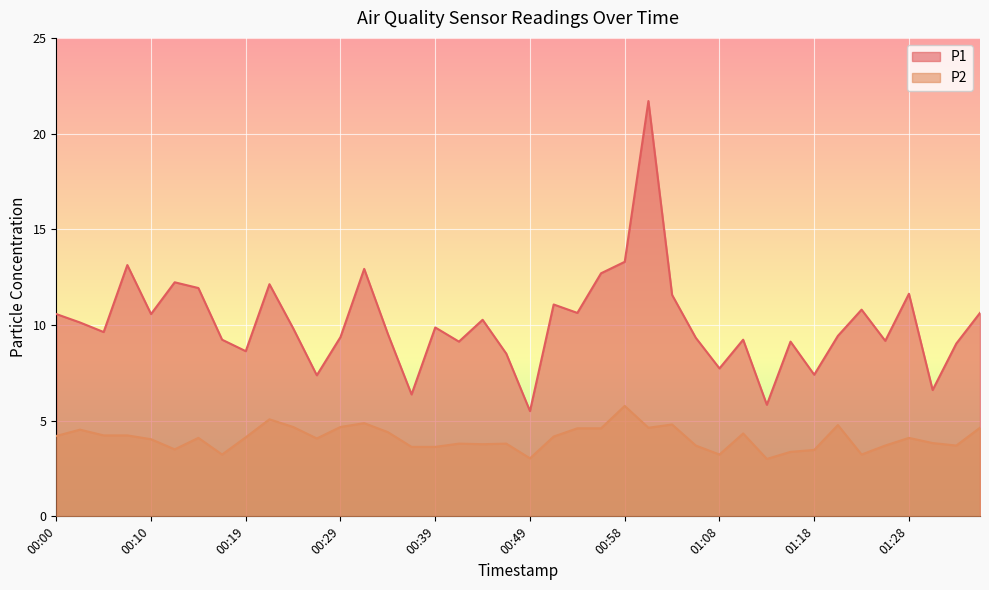

List the labels in order of P2 value, largest first.

00:58, 00:22, 00:32, 01:03, 01:20, 00:24, 00:29, 01:01, 01:35, 00:53, 00:56, 00:02, 00:34, 01:11, 00:05, 00:07, 00:00, 00:51, 00:19, 00:15, 01:28, 00:27, 00:10, 01:30, 00:41, 00:46, 00:44, 01:06, 01:25, 01:33, 00:36, 00:39, 00:12, 01:18, 01:15, 00:17, 01:08, 01:23, 00:49, 01:13